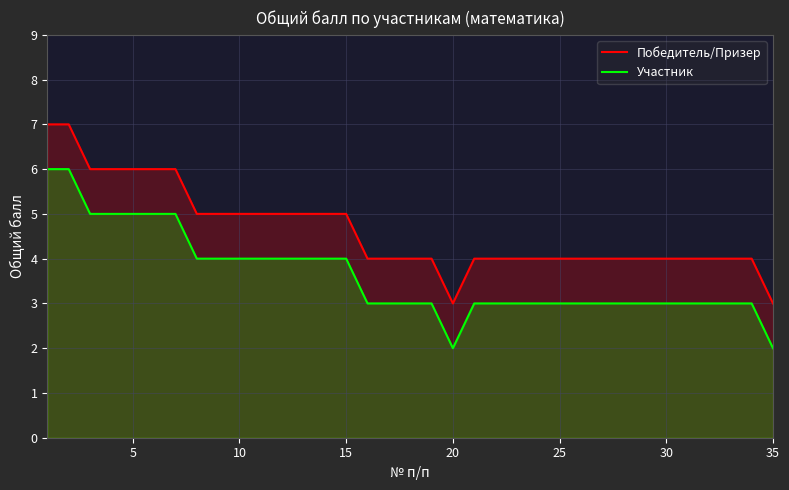

What is the difference between the maximum and minimum values in the Победитель/Призер series?

4